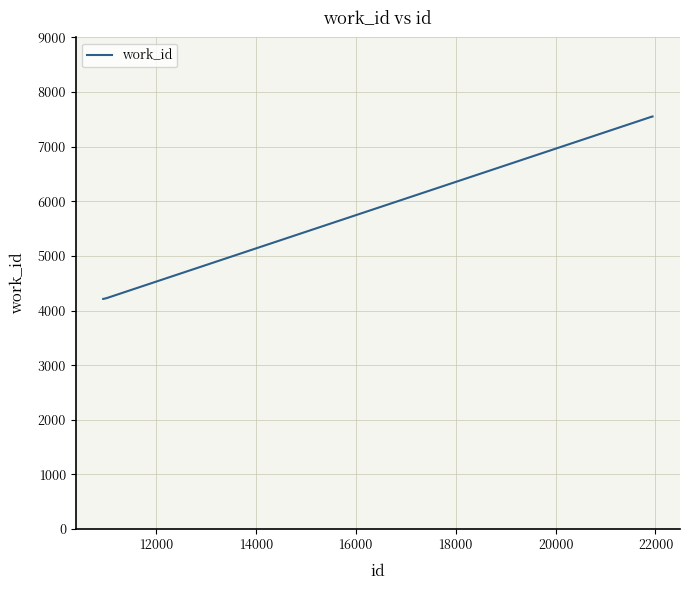

What is the minimum value shown in the chart?

4212